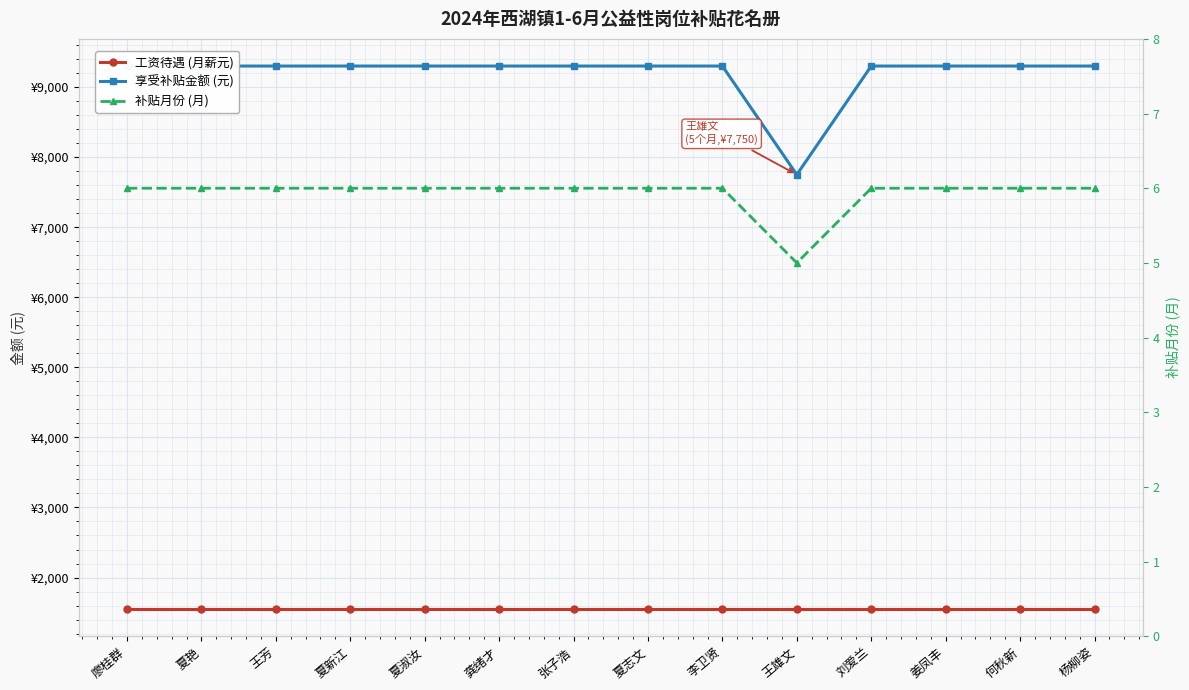

Reading left to right, list all the values displayed in this chart.

工资待遇 (月薪元): 1550	1550	1550	1550	1550	1550	1550	1550	1550	1550	1550	1550	1550	1550
享受补贴金额 (元): 9300	9300	9300	9300	9300	9300	9300	9300	9300	7750	9300	9300	9300	9300
补贴月份 (月): 6	6	6	6	6	6	6	6	6	5	6	6	6	6